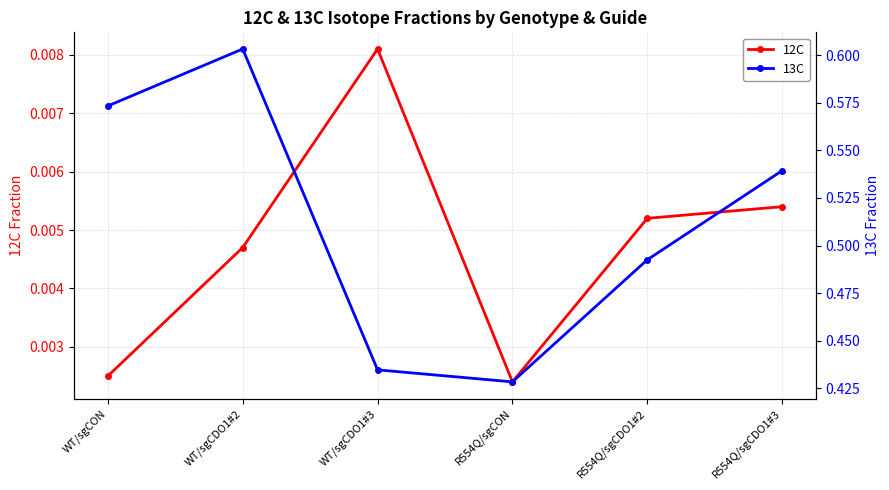

Reading right to left, transcribe all the data shown in this chart.

12C: R554Q/sgCDO1#3=0.0	R554Q/sgCDO1#2=0.0	R554Q/sgCON=0.0	WT/sgCDO1#3=0.0	WT/sgCDO1#2=0.0	WT/sgCON=0.0
13C: R554Q/sgCDO1#3=0.5	R554Q/sgCDO1#2=0.5	R554Q/sgCON=0.4	WT/sgCDO1#3=0.4	WT/sgCDO1#2=0.6	WT/sgCON=0.6